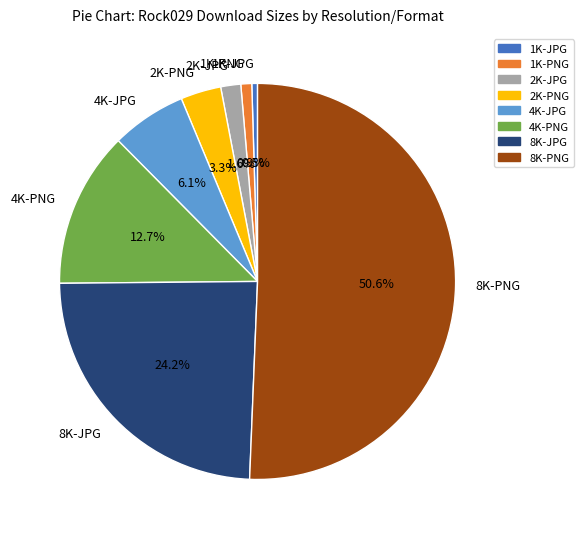

Which slice is the largest?

8K-PNG